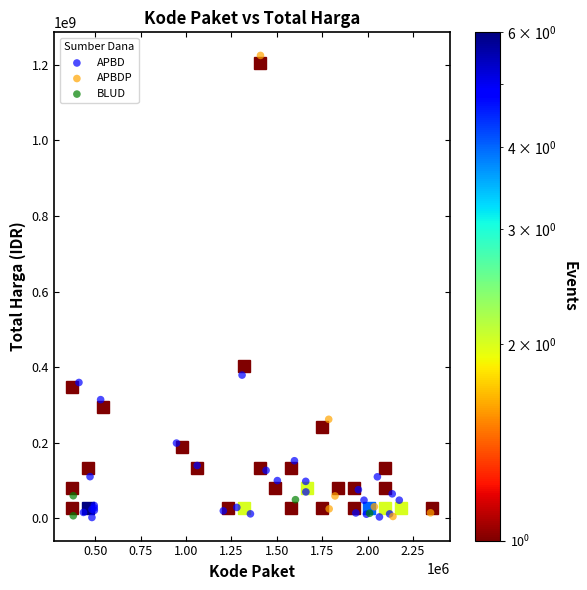

What are all the series names shown in the legend?

APBD, APBDP, BLUD